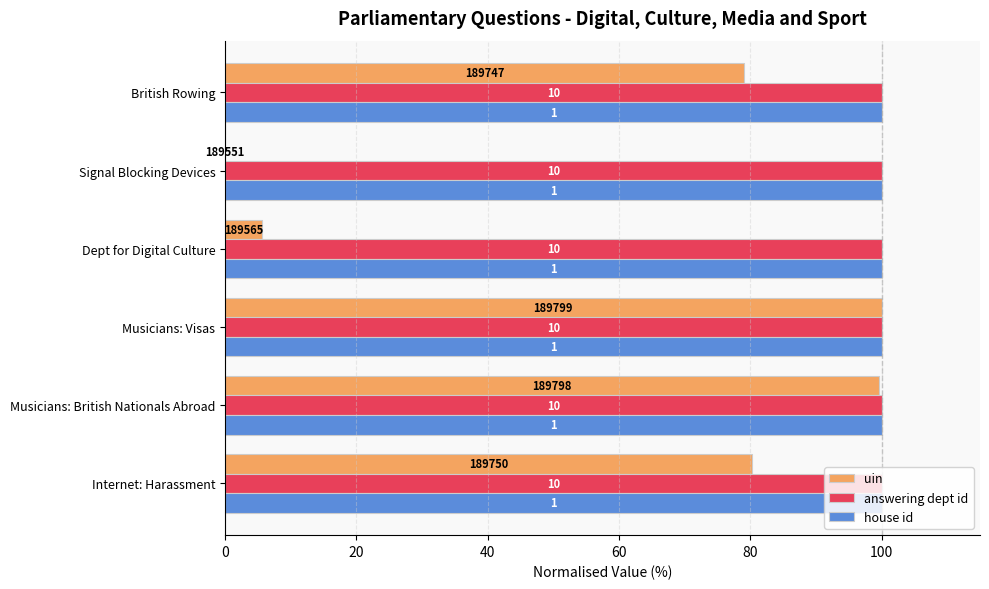

What are all the series names shown in the legend?

uin, answering dept id, house id